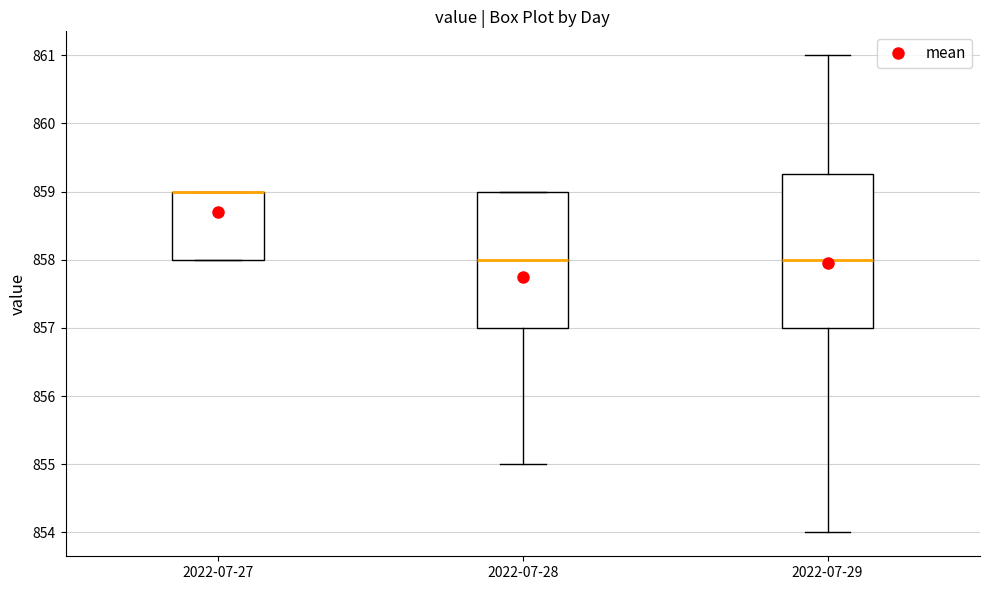

Reading left to right, transcribe this box plot: for each box, give where its median line is, the range the box spans, and where its two whiskers end, as read against the y-axis. The values are not printed on the chart, so give them approximately, as read against the axis.

2022-07-27: median 859.0 (drawn on the box's upper edge), box 858.0 to 859.0, whiskers 858.0 to 859.0
2022-07-28: median 858.0, box 857.0 to 859.0, whiskers 855.0 to 859.0
2022-07-29: median 858.0, box 857.0 to 859.3, whiskers 854.0 to 861.0